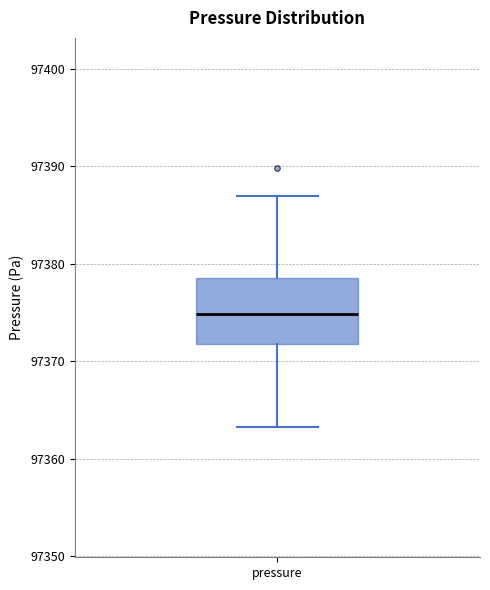

Where is the upper edge of the box for pressure on the y-axis? The values are not printed on the chart, so give them approximately, as read against the axis.

97379